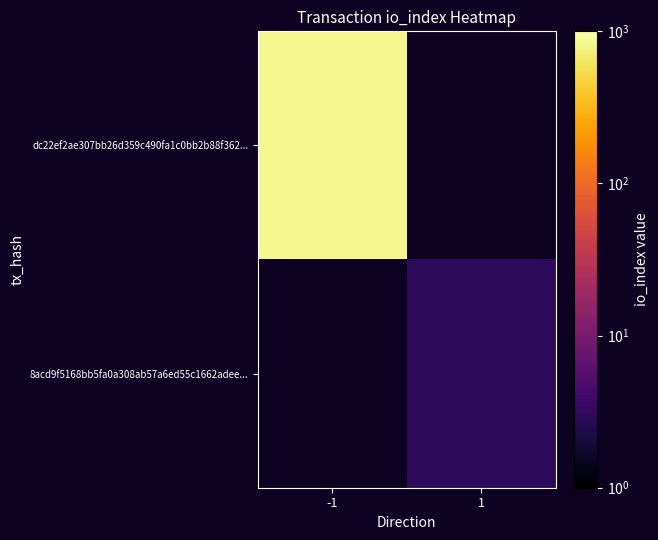

At which label does 8acd9f5168bb5fa0a308ab57a6ed55c1662adee... reach its minimum?

-1